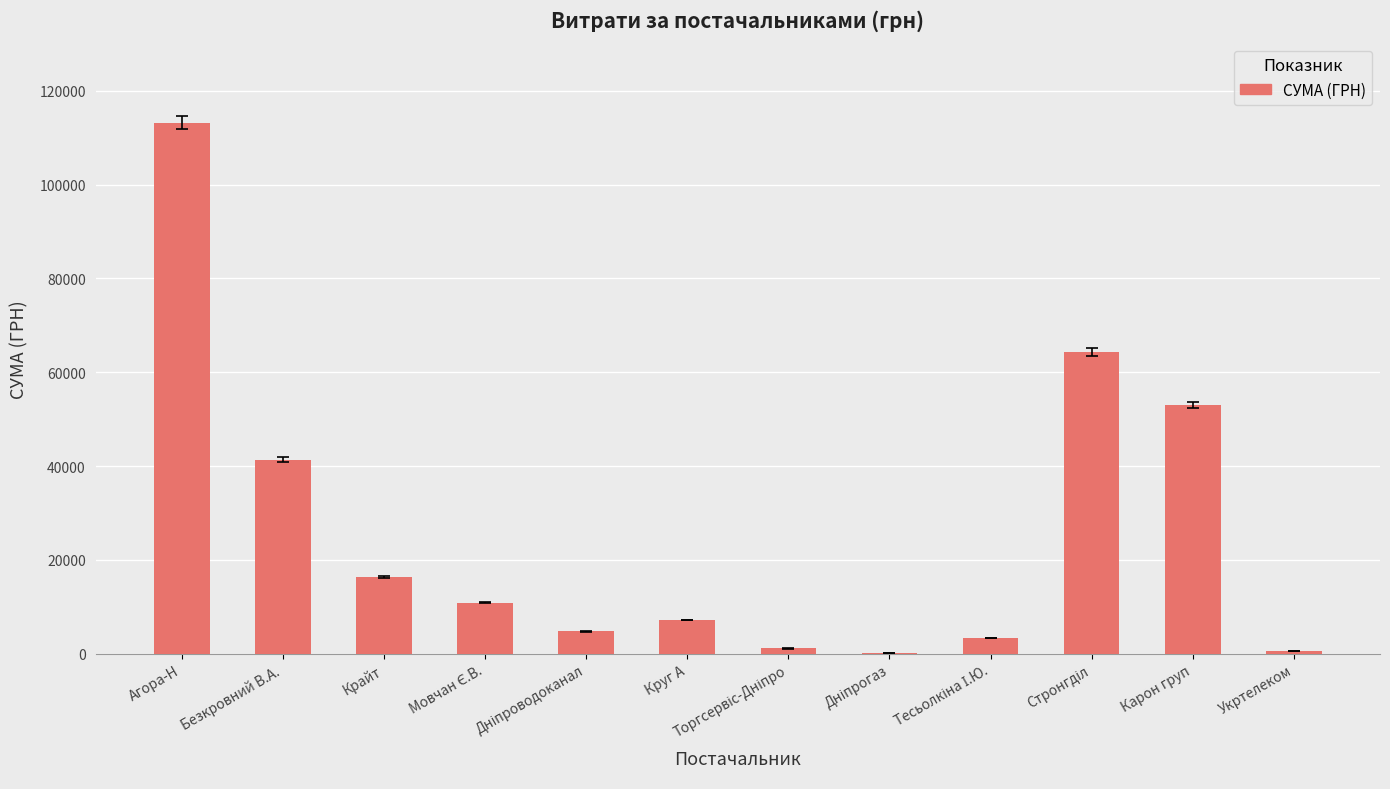

Count the number of values greater than 10854.

6